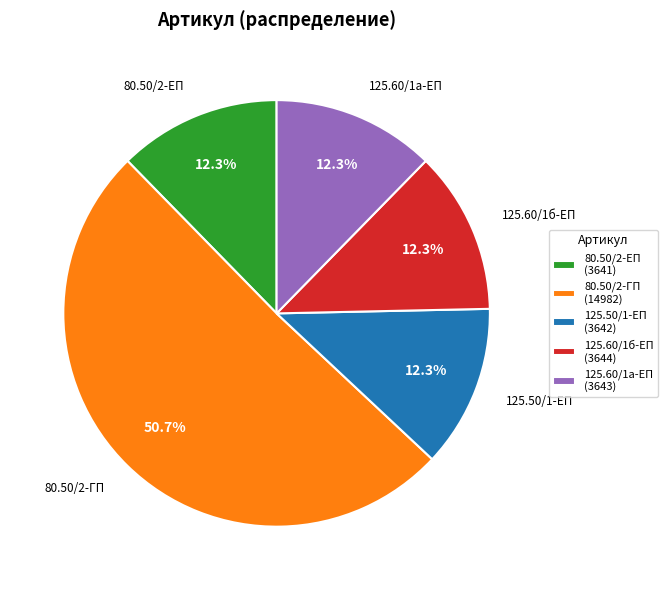

Is the sum of 125.50/1-ЕП (3642) and 125.60/1а-ЕП (3643) greater than half?

No